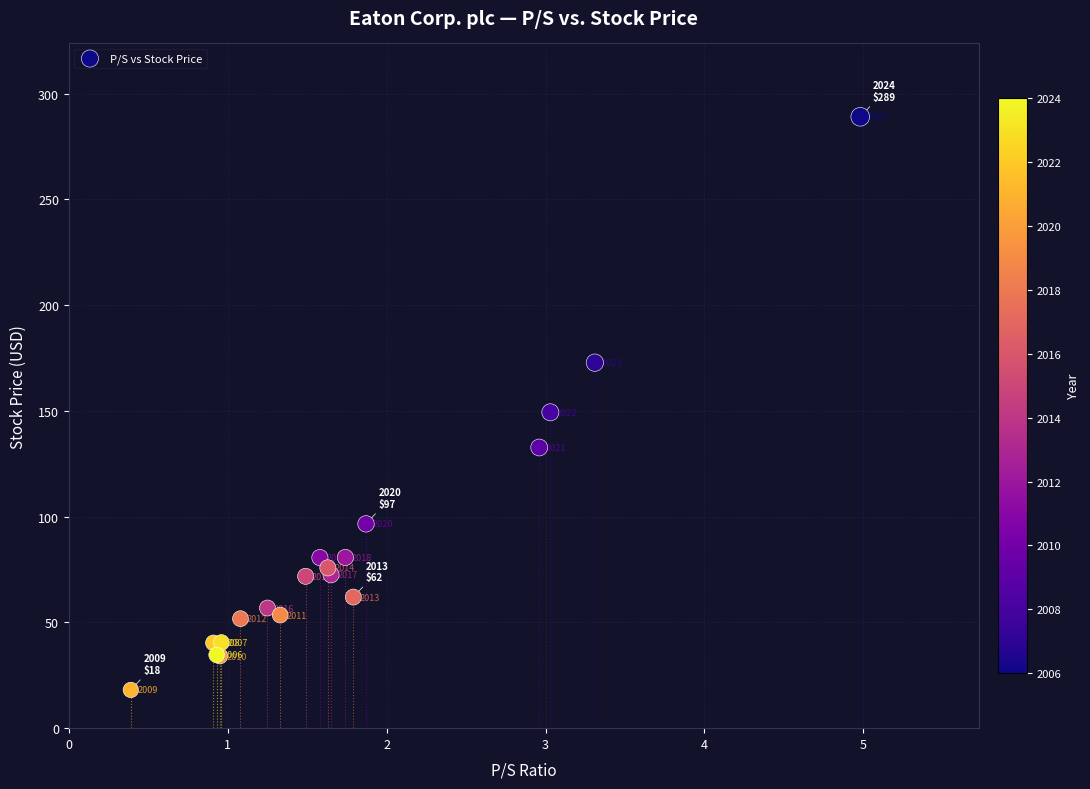

What Y value in the scatter plot is closest to 153?

149.3